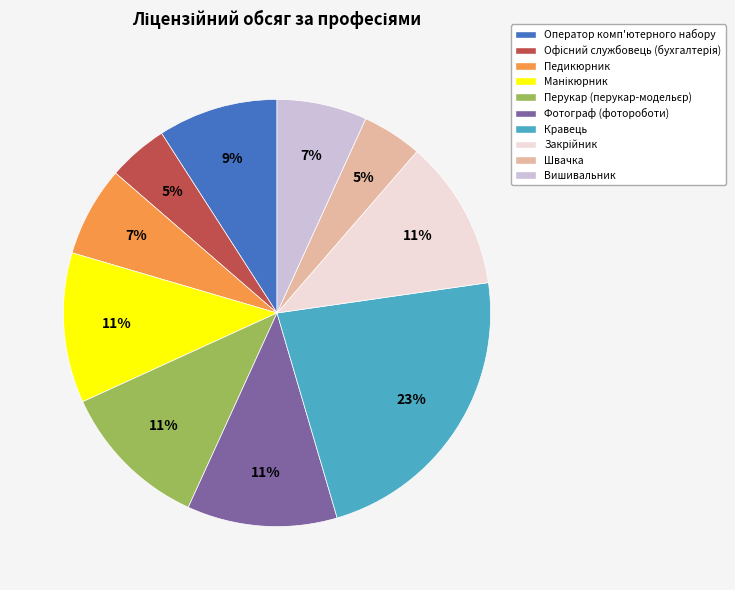

Is there a majority slice in this chart?

No